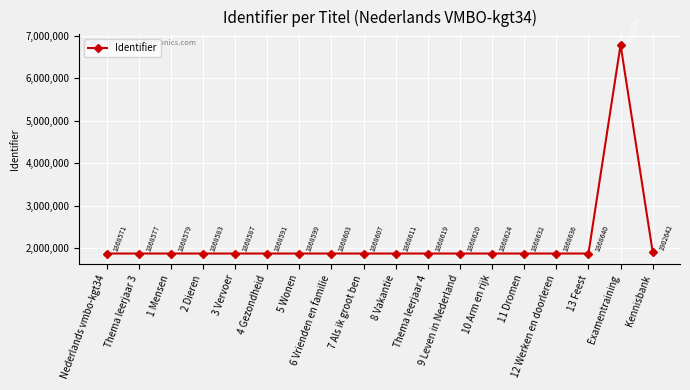

What is the average value?

2143756